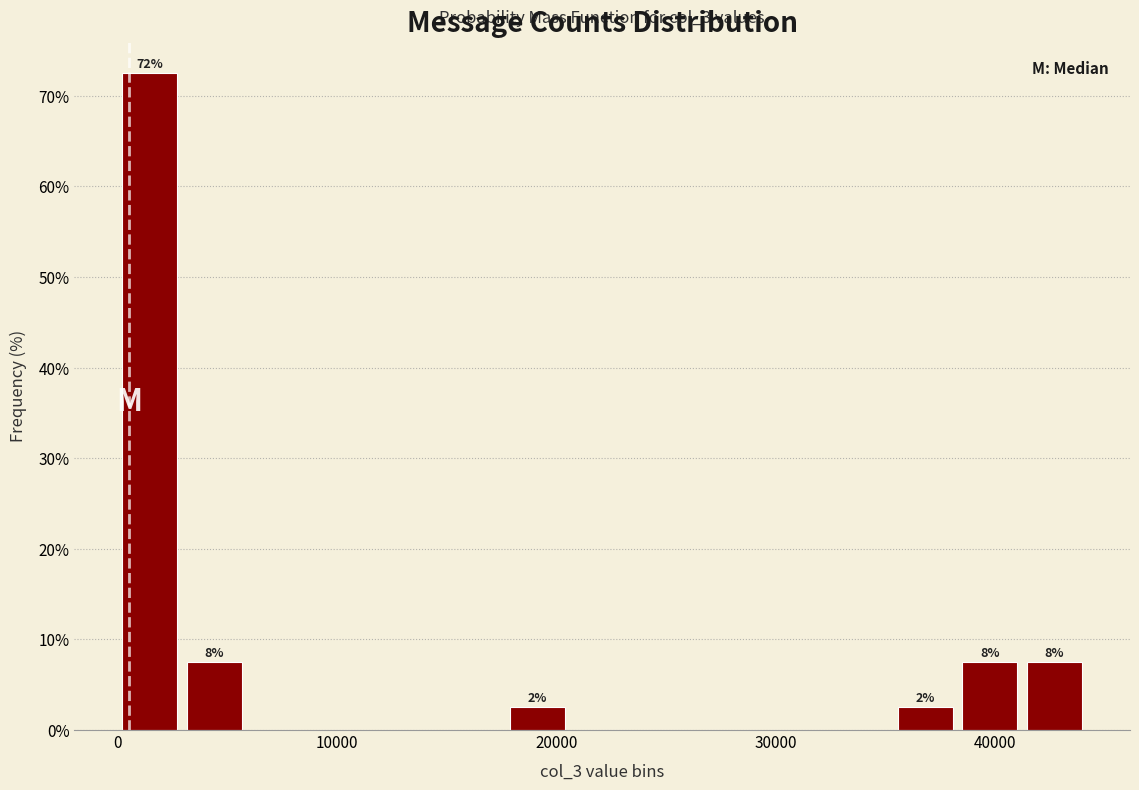

Read against the x-axis, roughly where is the centre of the tallest bar?

1000